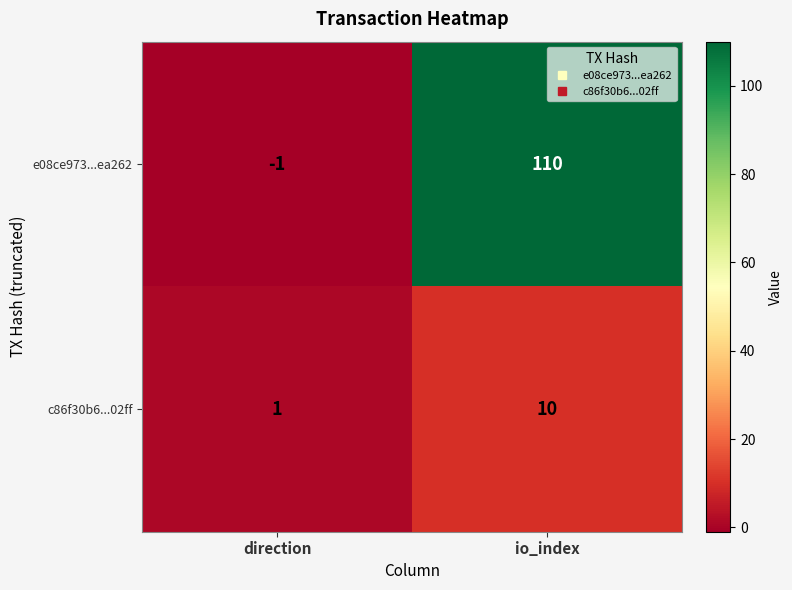

What is the sum of the e08ce973...ea262 values at direction and io_index?

109